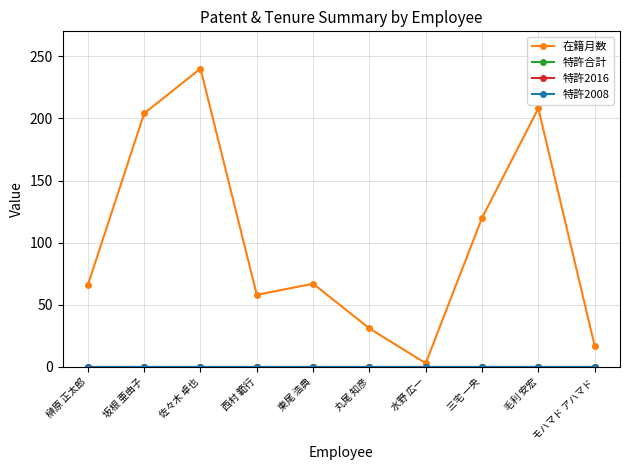

True or false: 特許2016 and 特許2008 intersect in this chart.

False